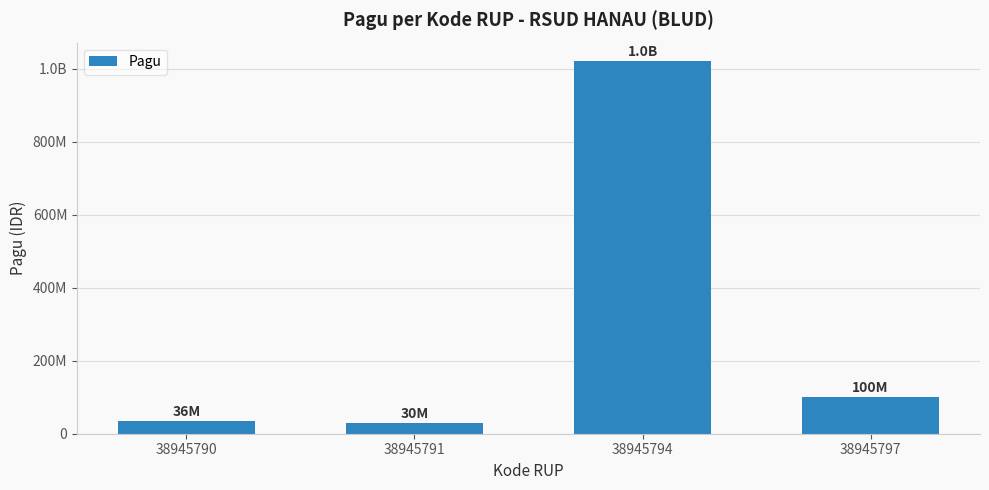

Does the chart contain any negative values?

No